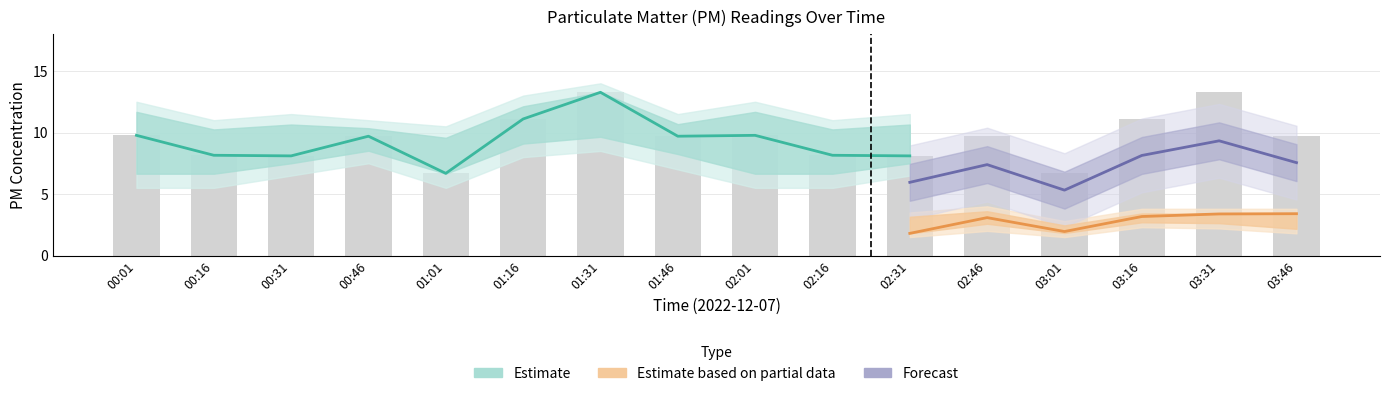

Are the bars horizontal?

No